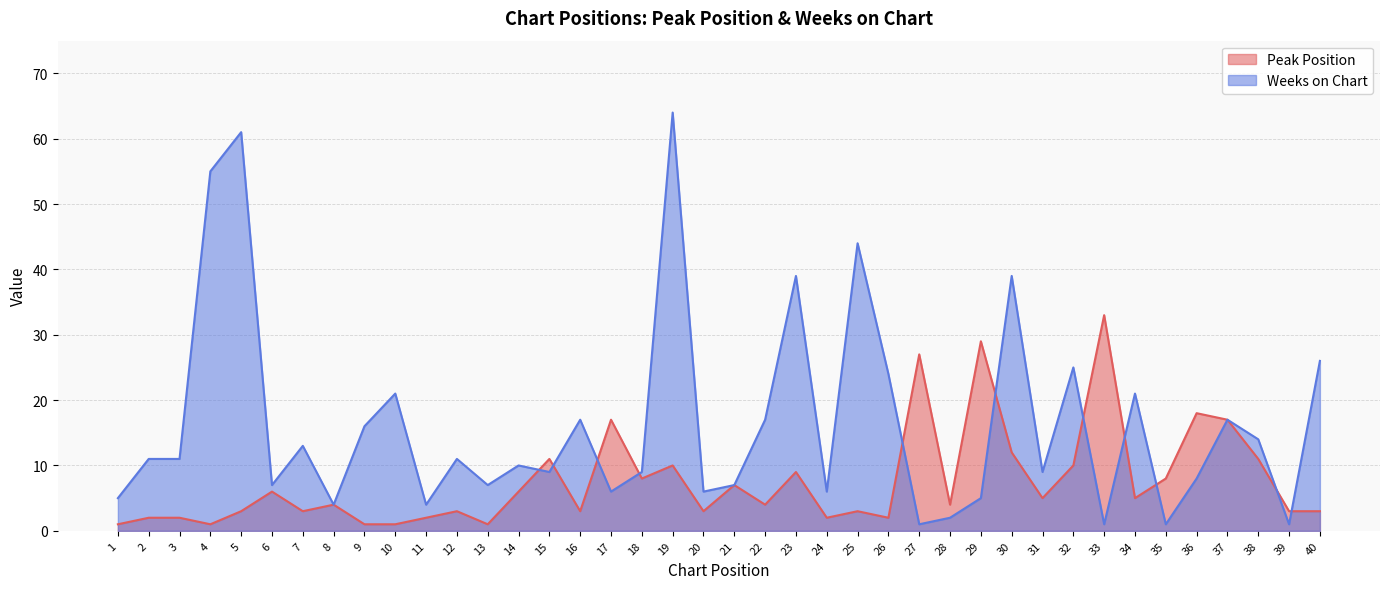

Which series has the largest total across all categories?

Weeks on Chart